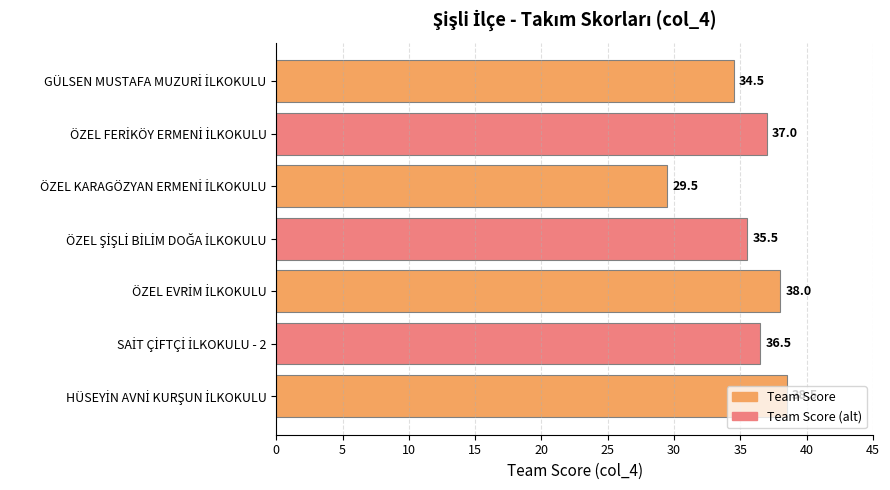

What is the difference between the maximum and minimum values?

9.0